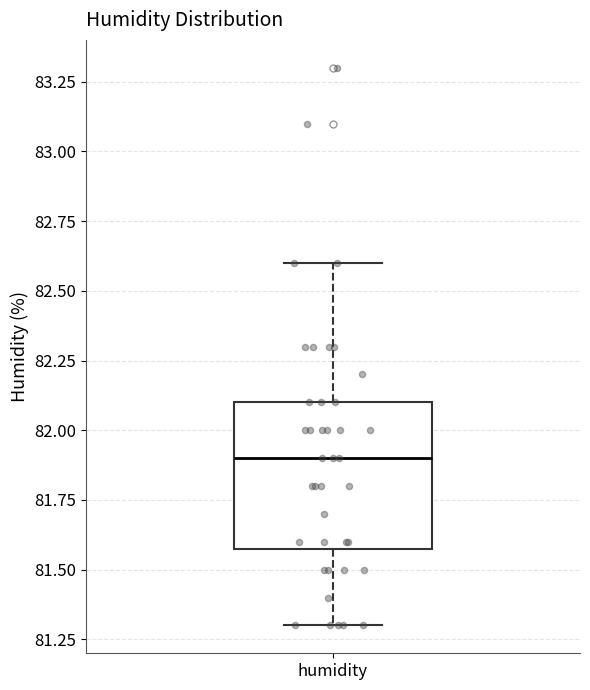

Where is the lower edge of the box for humidity on the y-axis? The values are not printed on the chart, so give them approximately, as read against the axis.

81.6